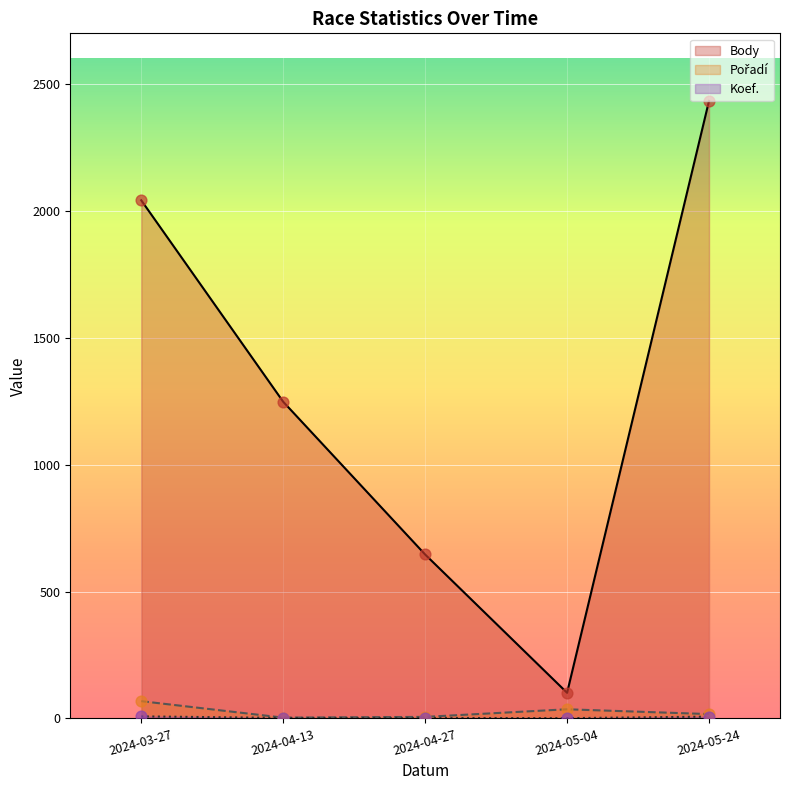

Which series has the largest total across all categories?

Body